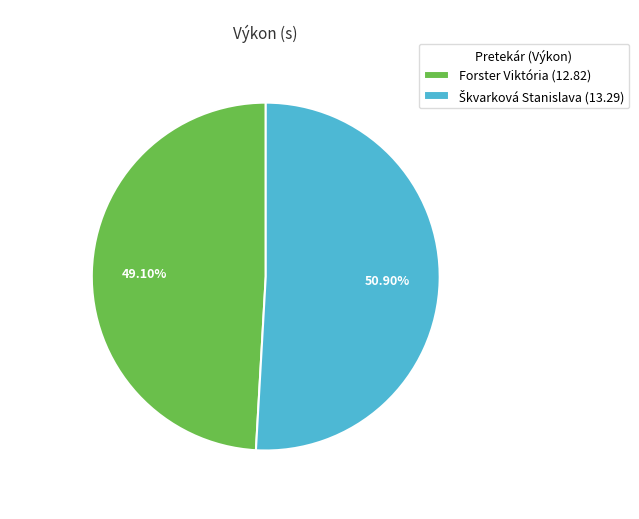

Which category has the smallest portion of the pie?

Forster Viktória